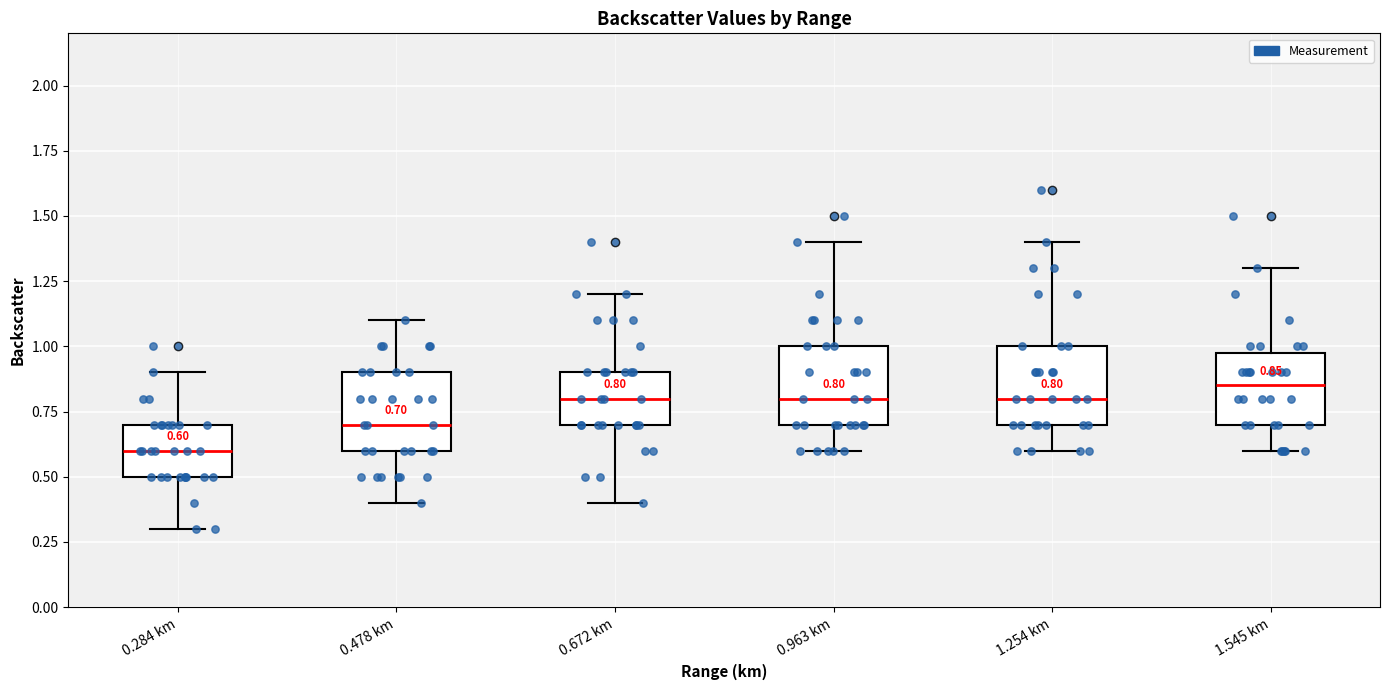

Which box's median line is the lowest?

0.284 km